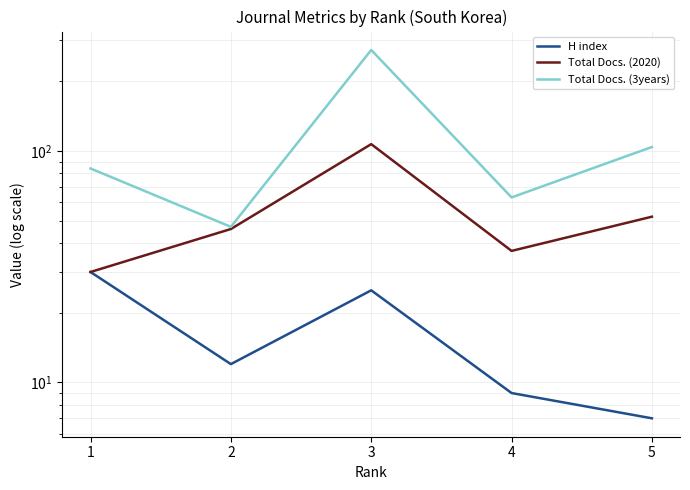

What is the sum of the Total Docs. (3years) values at 5 and 3?

377